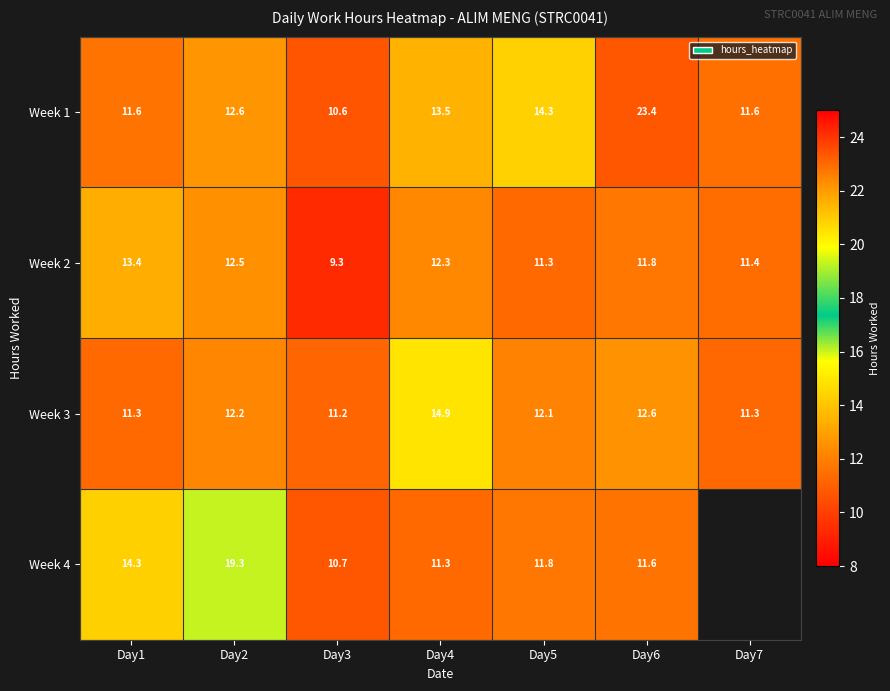

True or false: Week 1 has a value of 5.9 at Day6.

False